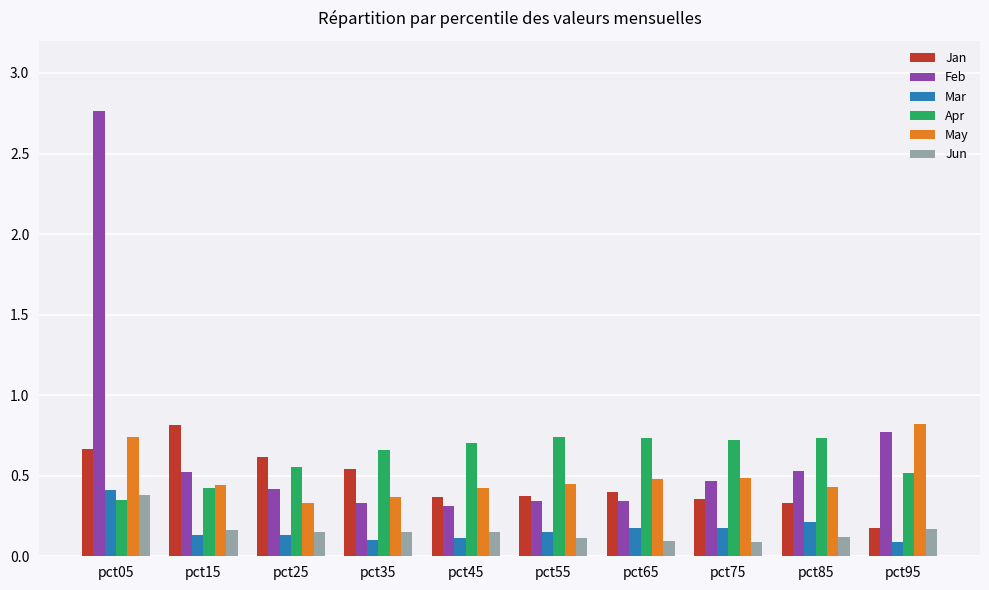

What are all the series names shown in the legend?

Jan, Feb, Mar, Apr, May, Jun